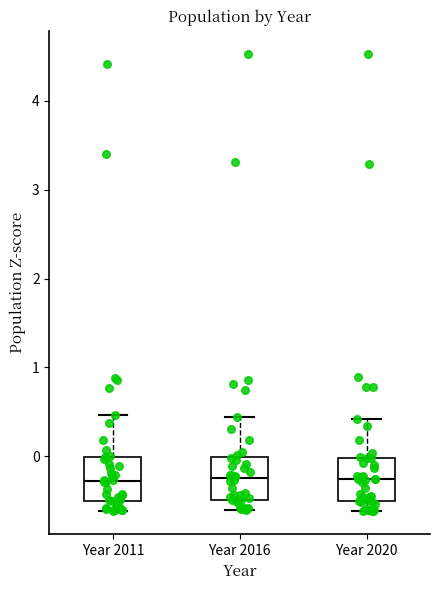

Reading left to right, transcribe this box plot: for each box, give where its median line is, the range the box spans, and where its two whiskers end, as read against the y-axis. The values are not printed on the chart, so give them approximately, as read against the axis.

Year 2011: median -0.3, box -0.5 to 0.0, whiskers -0.6 to 0.5
Year 2016: median -0.2, box -0.5 to 0.0, whiskers -0.6 to 0.4
Year 2020: median -0.3, box -0.5 to 0.0, whiskers -0.6 to 0.4